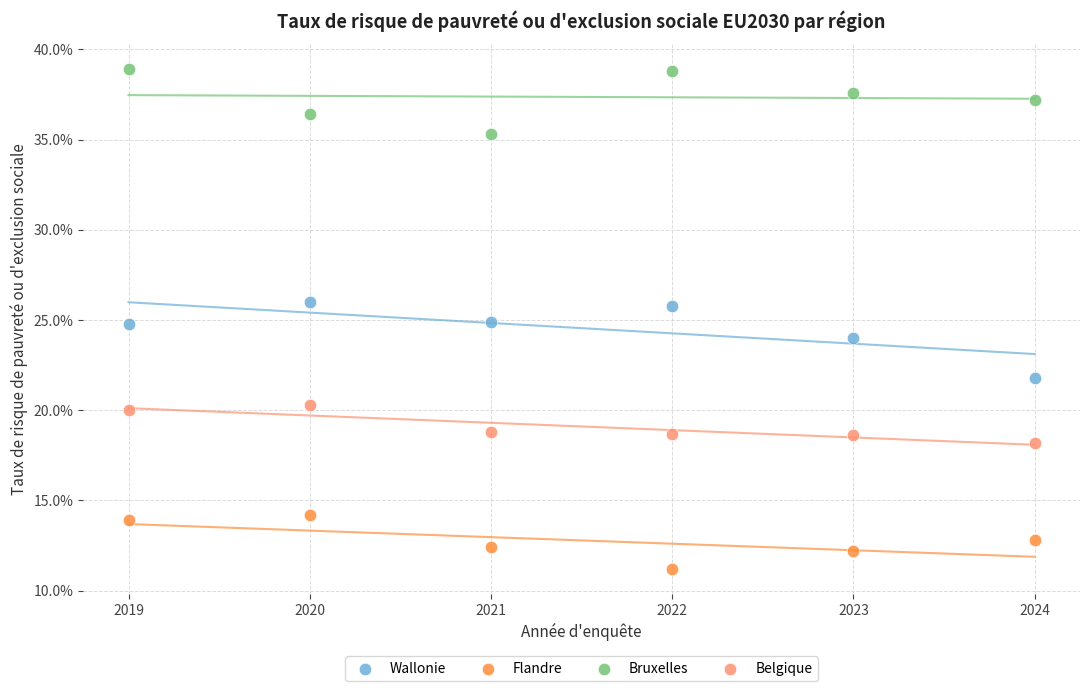

What are all the series names shown in the legend?

Wallonie, Flandre, Bruxelles, Belgique